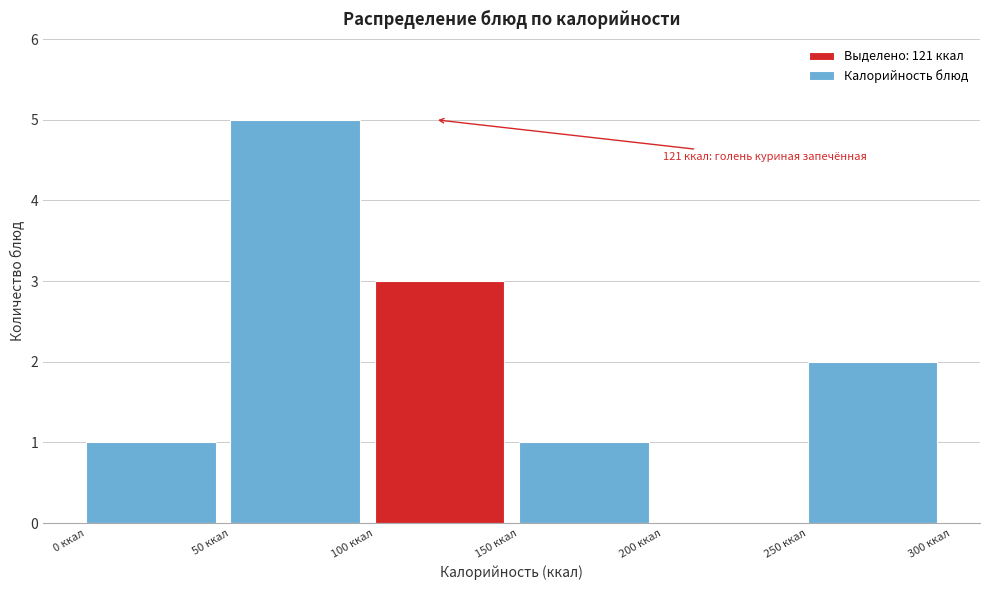

Over which range of the x-axis is the bar tallest?

50 to 100